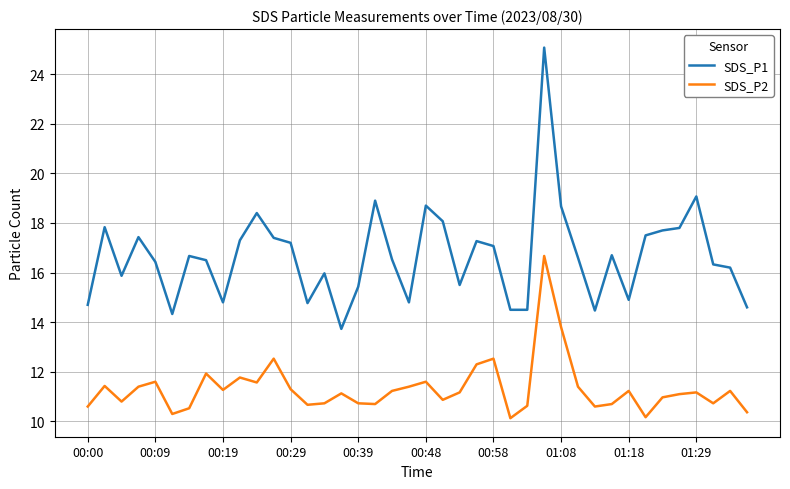

True or false: SDS_P1 and SDS_P2 cross at least once.

False